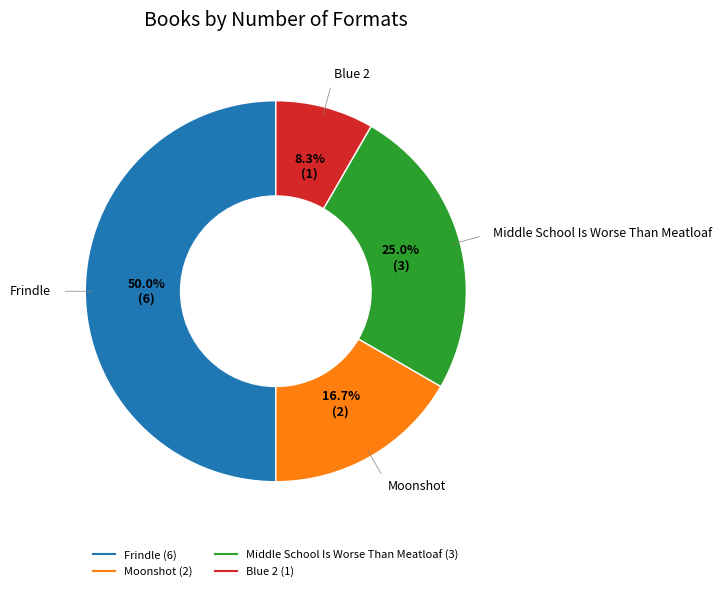

To the nearest percent, what percentage of the pie is Frindle?

50%